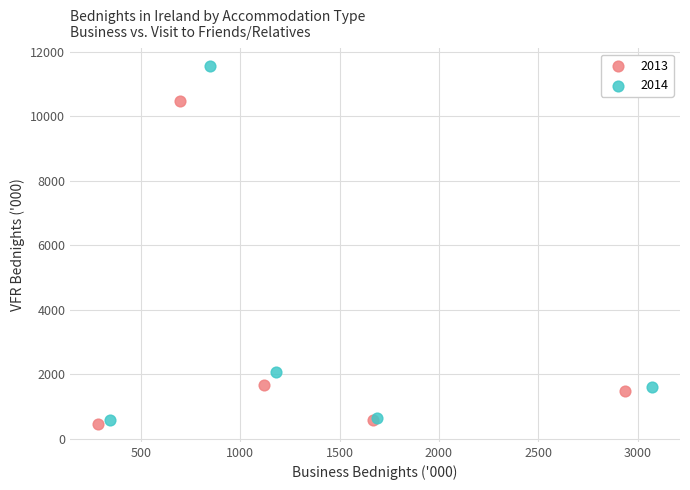

Which series contains the highest Y value?

2014